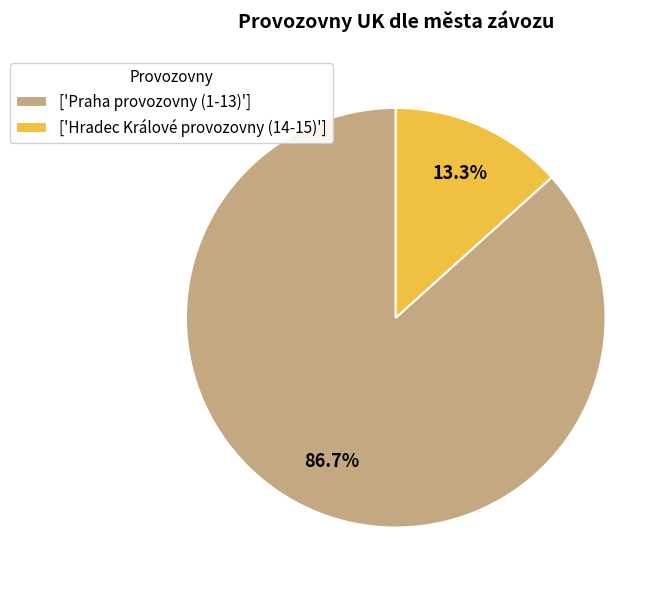

Which category has the smallest portion of the pie?

['Hradec Králové provozovny (14-15)']